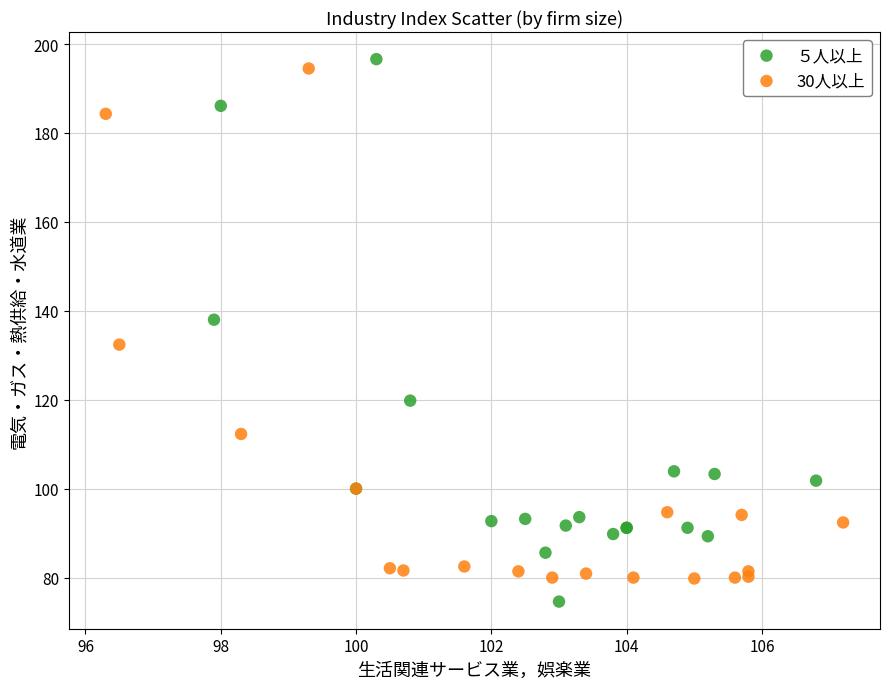

Which series has the largest Y range (max minus min)?

５人以上